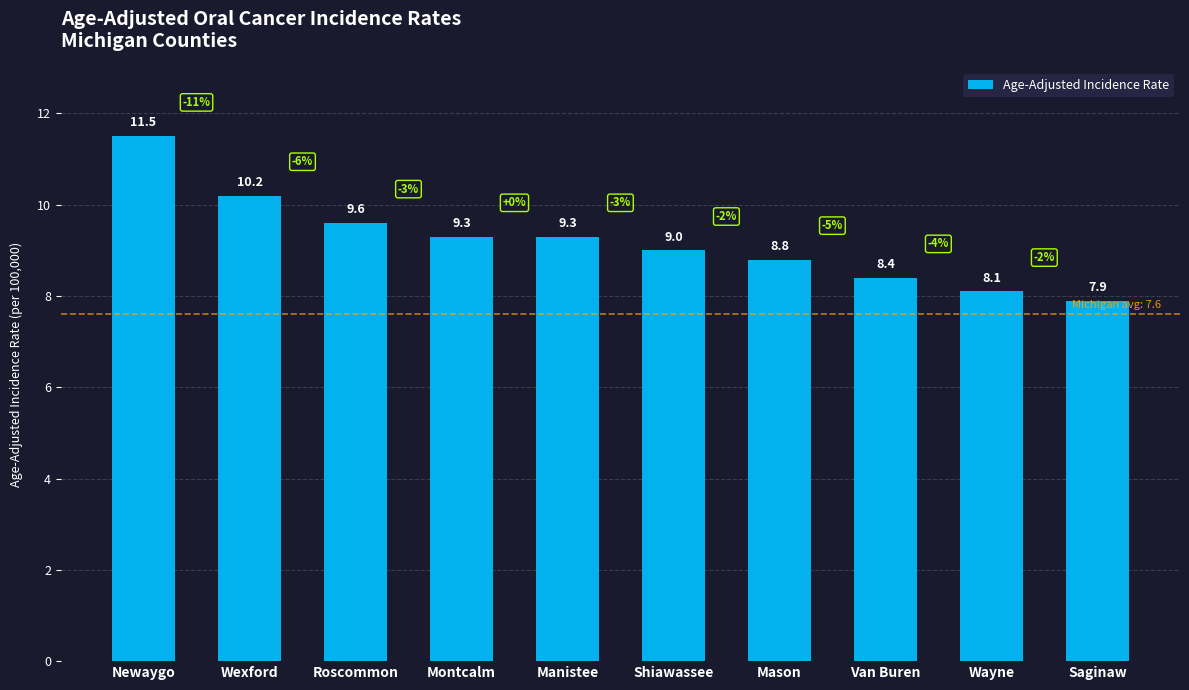

How many data points are less than 9?

4